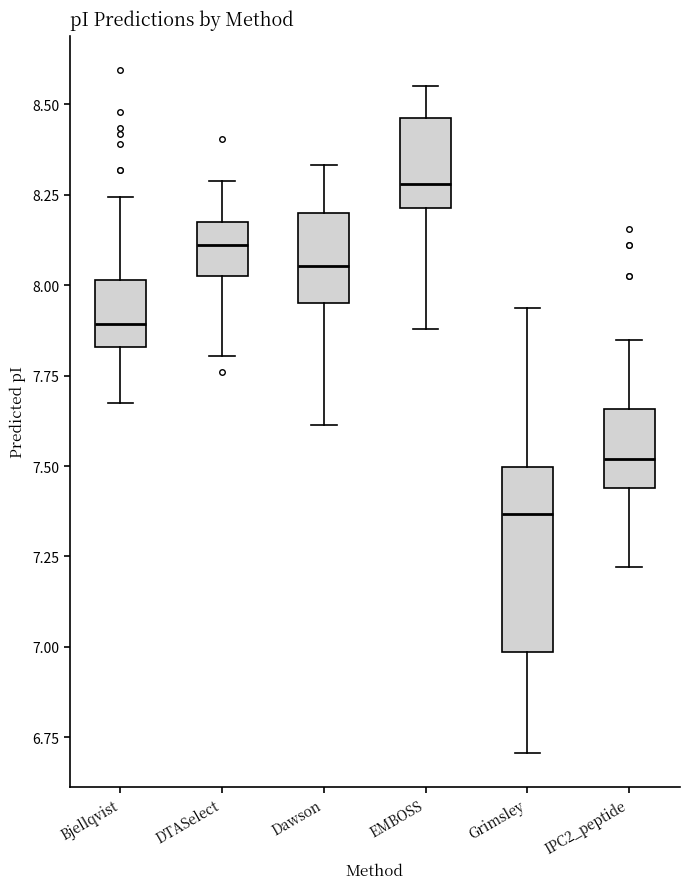

Comparing the boxes themselves (not the whiskers), which one is the tallest?

Grimsley